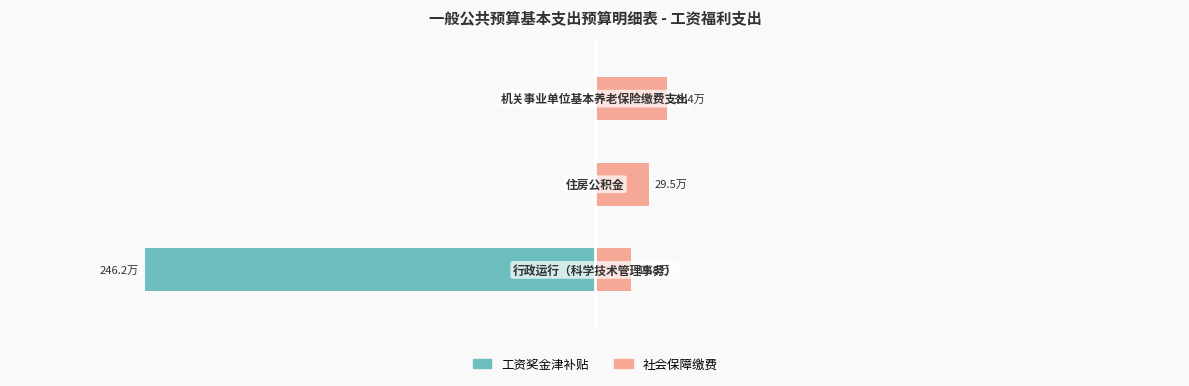

Is it true that 社会保障缴费 equals 495428.8 at 1?

False